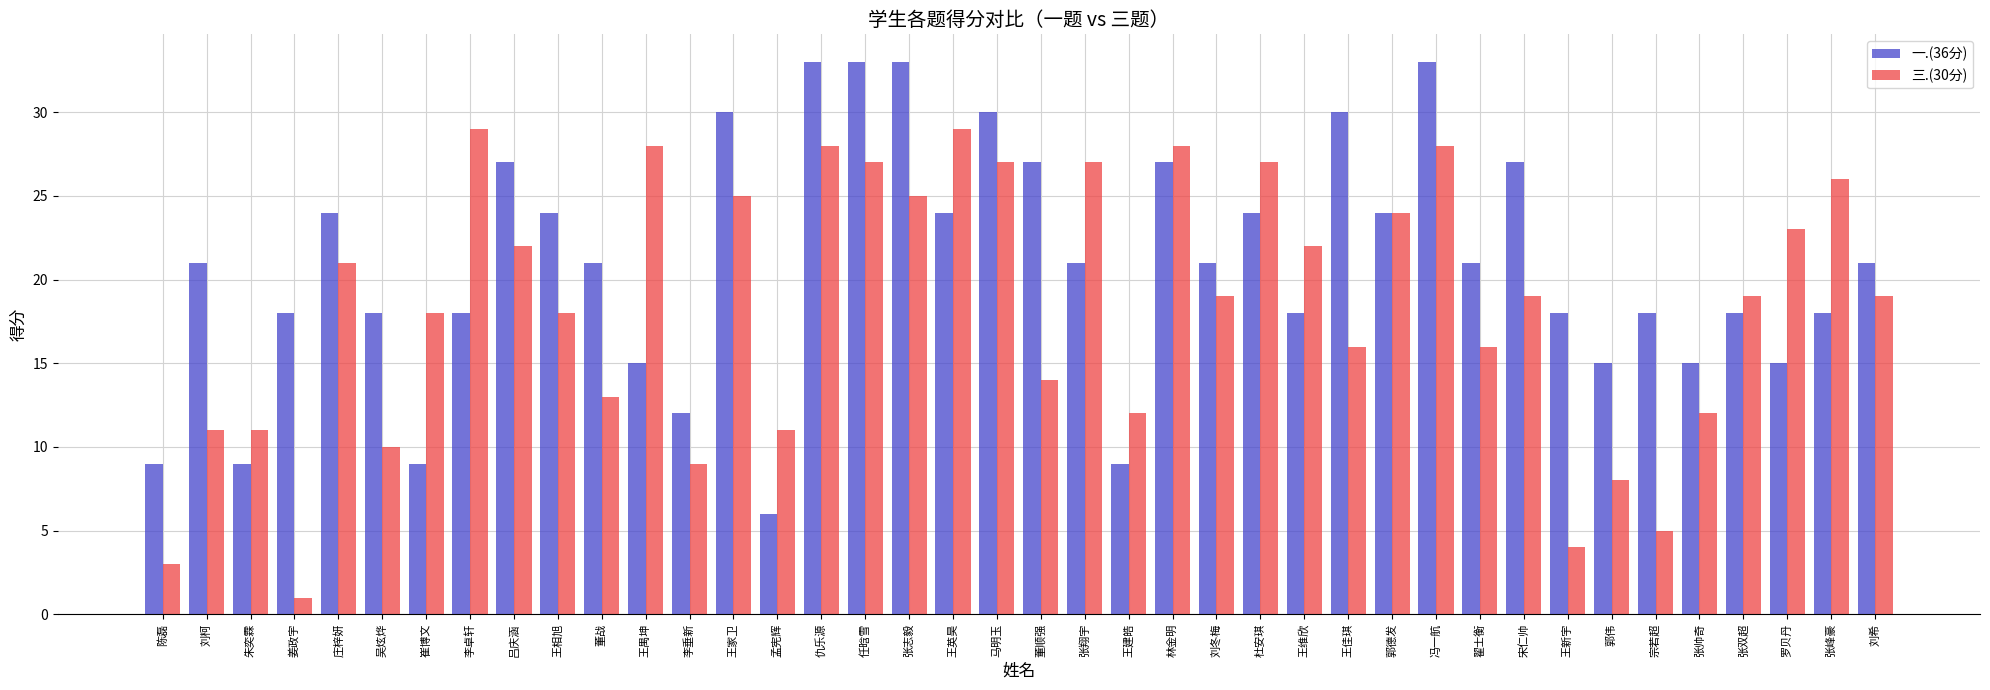

Is the value of 三.(30分) at 王新宇 greater than the value of 一.(36分) at 姜政宇?

No